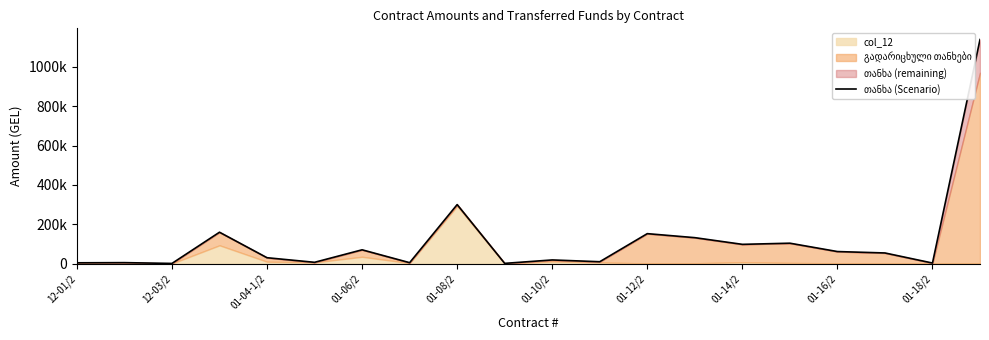

What is the average value?

117707.8